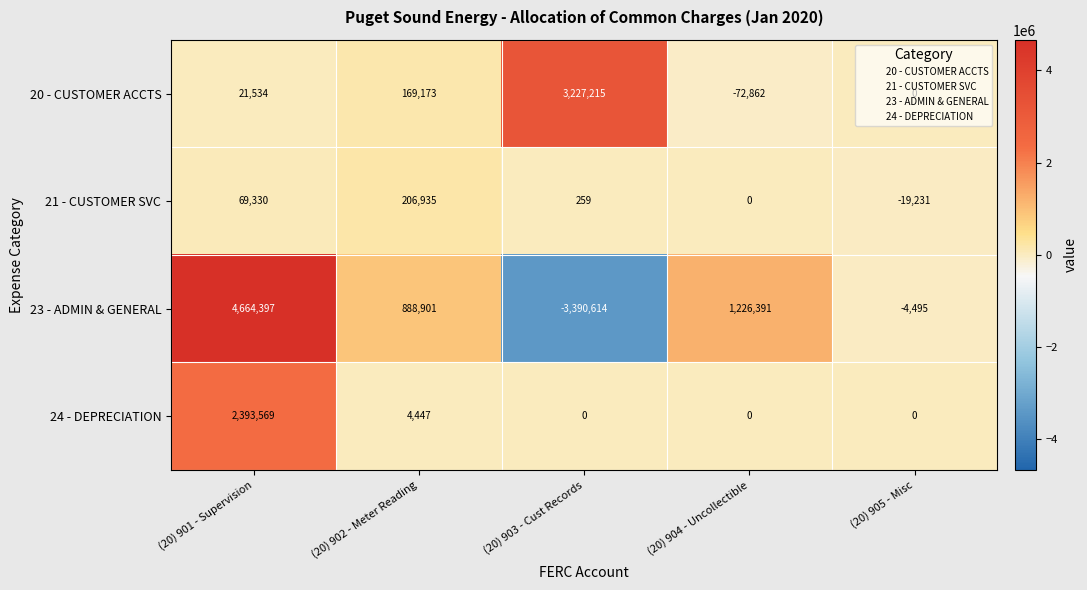

At which category is the sum across all series the highest?

(20) 901 - Supervision